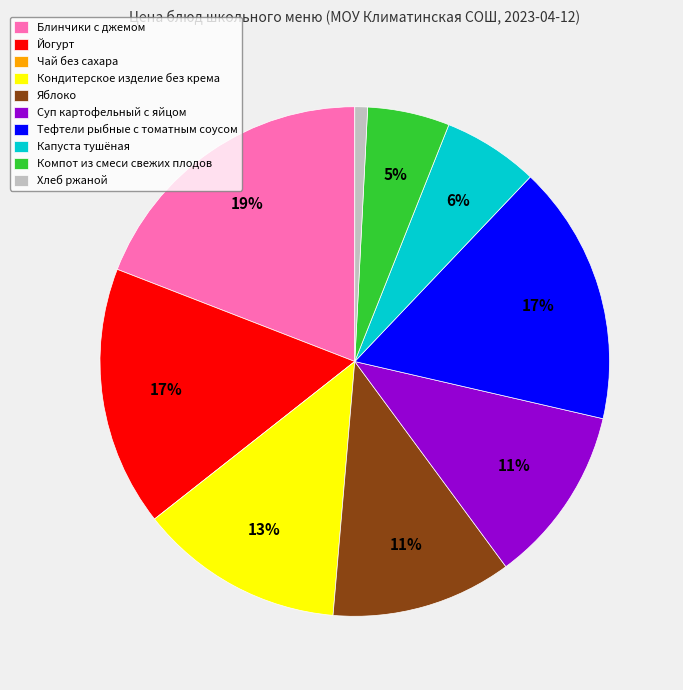

Is there any slice that represents more than half of the pie?

No